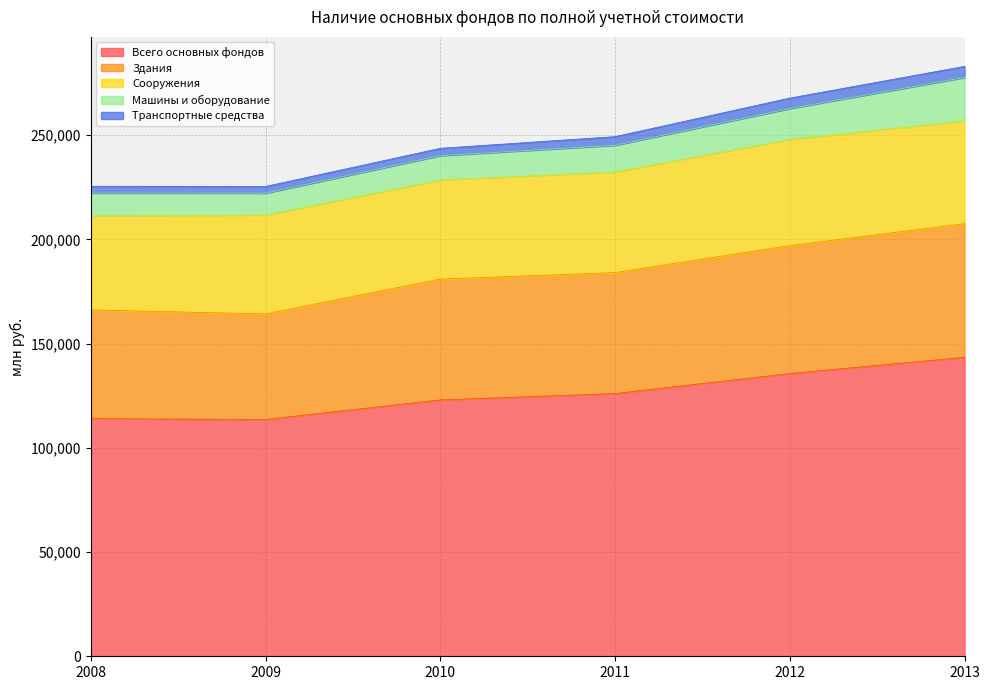

True or false: Сооружения has a value of 18513 at 2011.

False